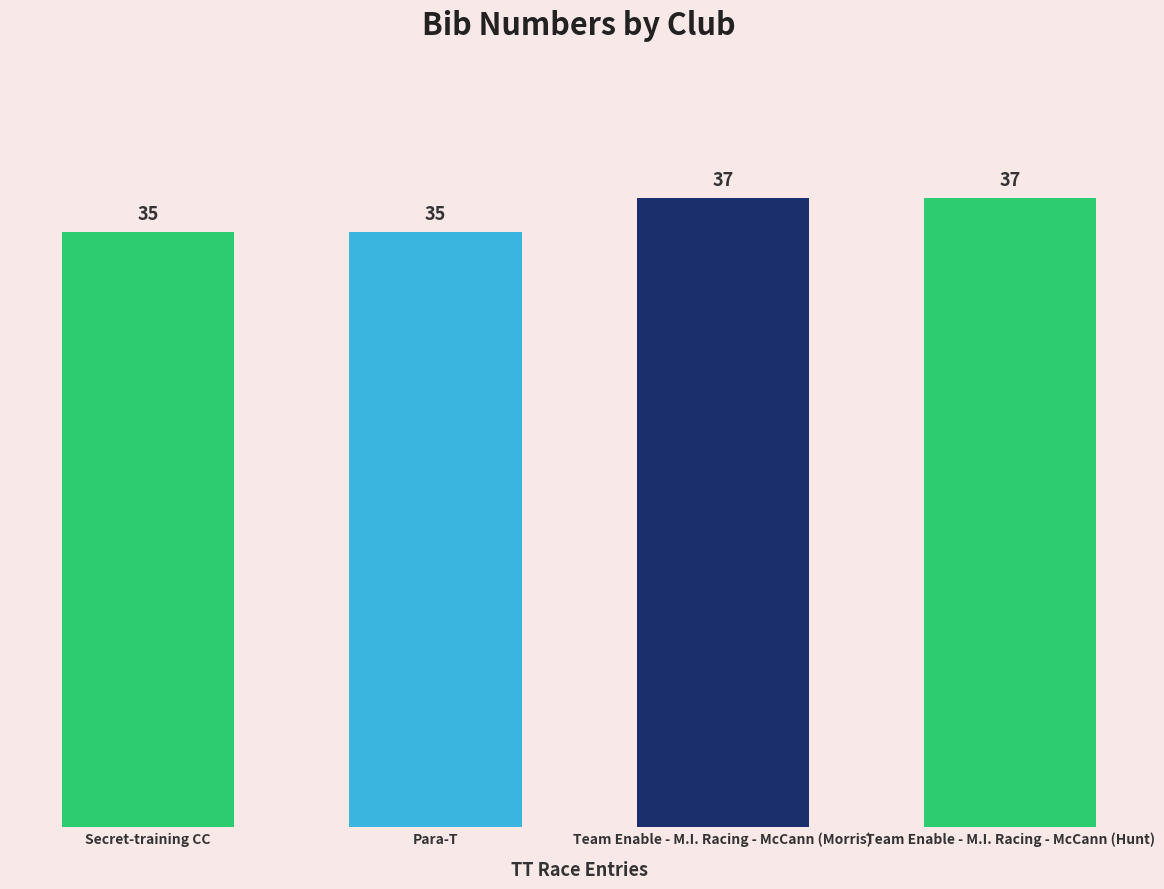

Approximately how many times larger is the value at Para-T compared to Team Enable - M.I. Racing - McCann (Hunt)?

0.9